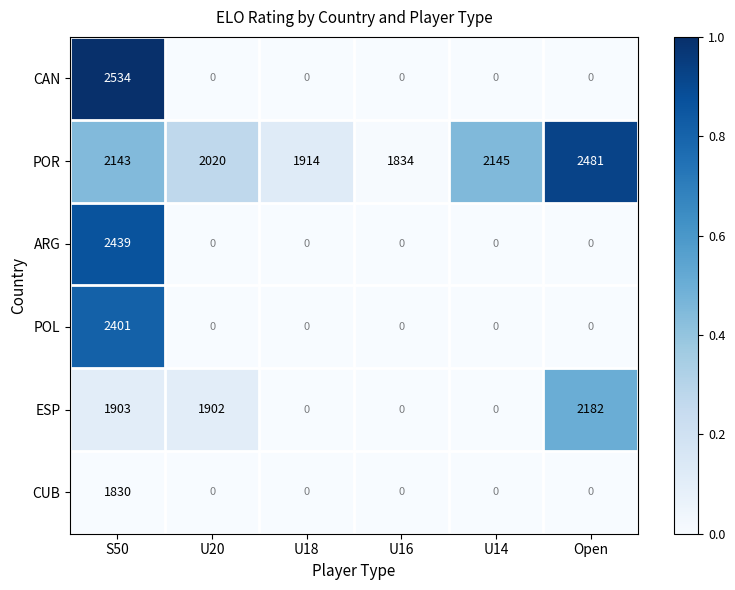

Is it true that ARG equals 0 at U20?

True